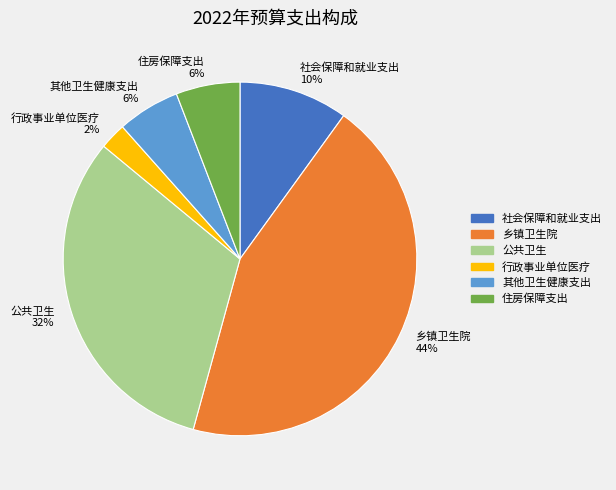

Does 公共卫生 account for over 50% of the chart?

No